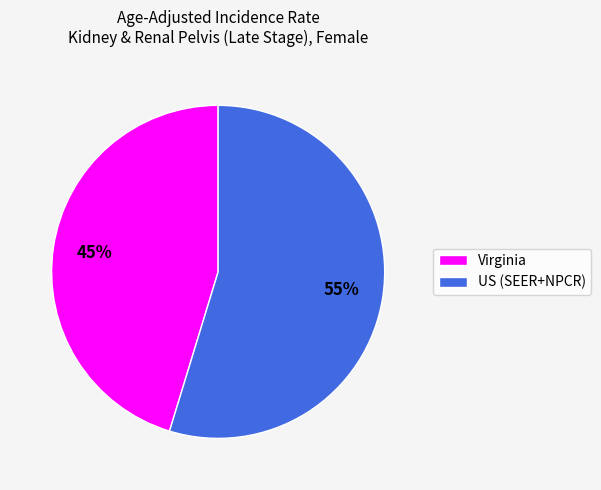

To the nearest percent, what is the combined percentage of US (SEER+NPCR) and Virginia?

100%